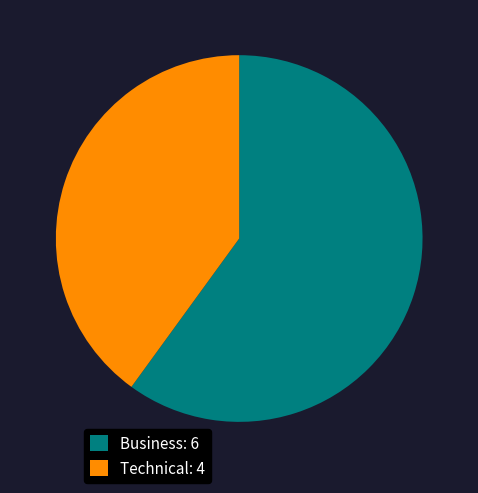

Is there a majority slice in this chart?

Yes